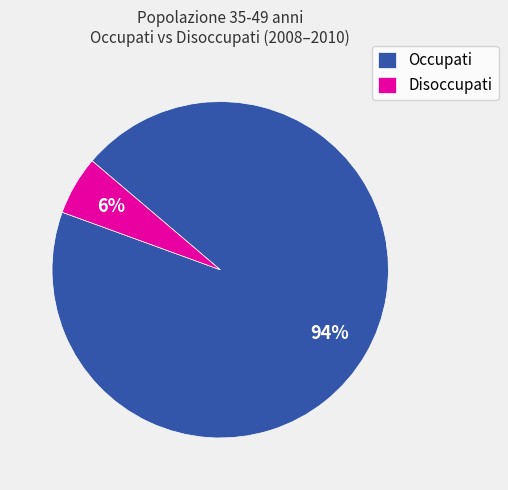

Which category has the biggest portion of the pie?

Occupati